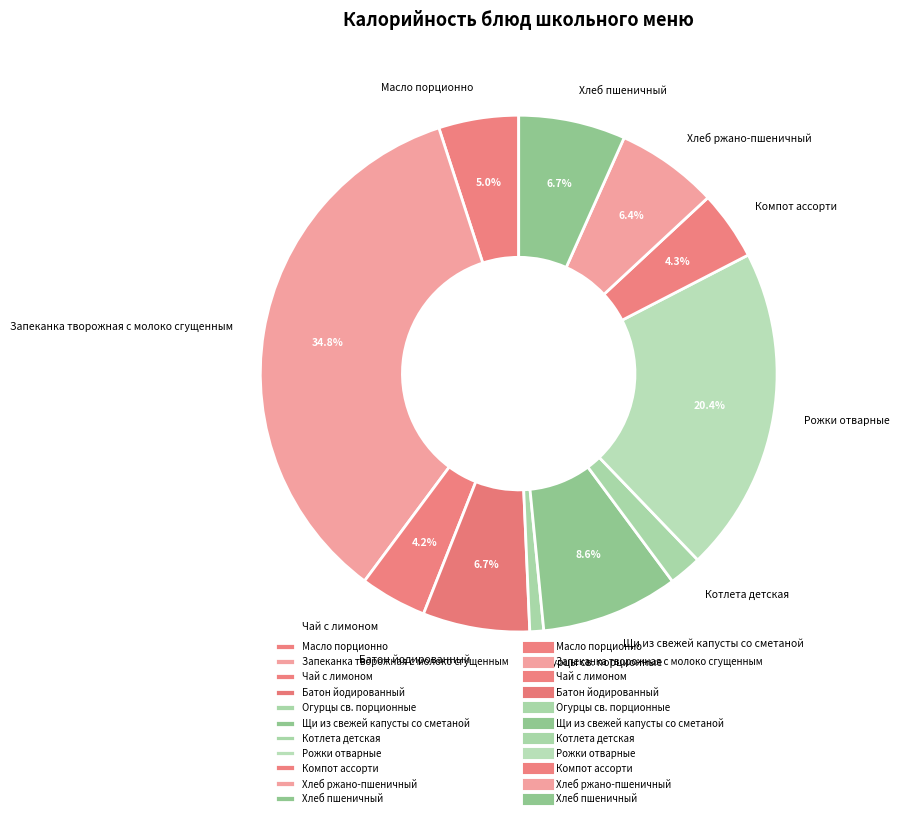

Does Компот ассорти represent more than half of the total?

No